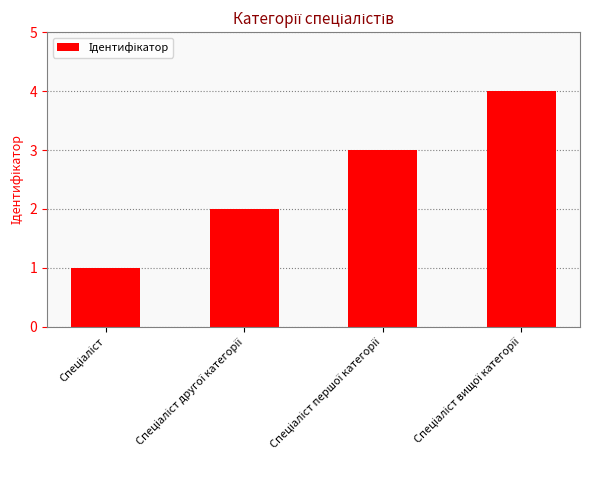

What is the sum of all values?

10